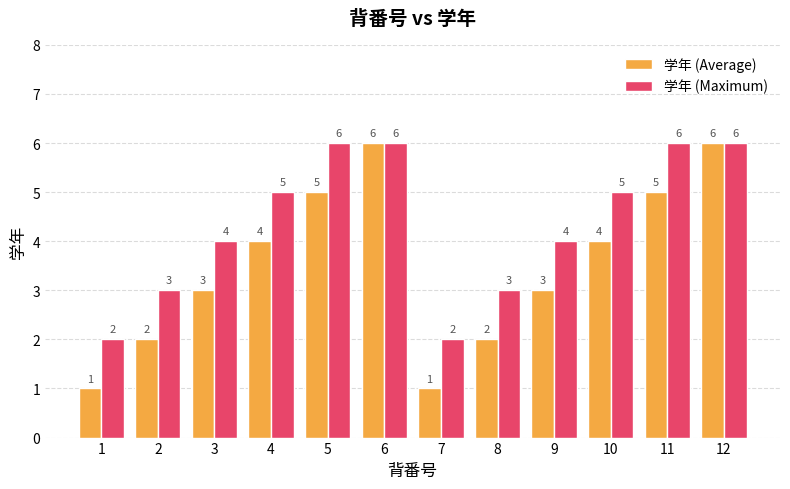

What is the smallest value displayed?

1